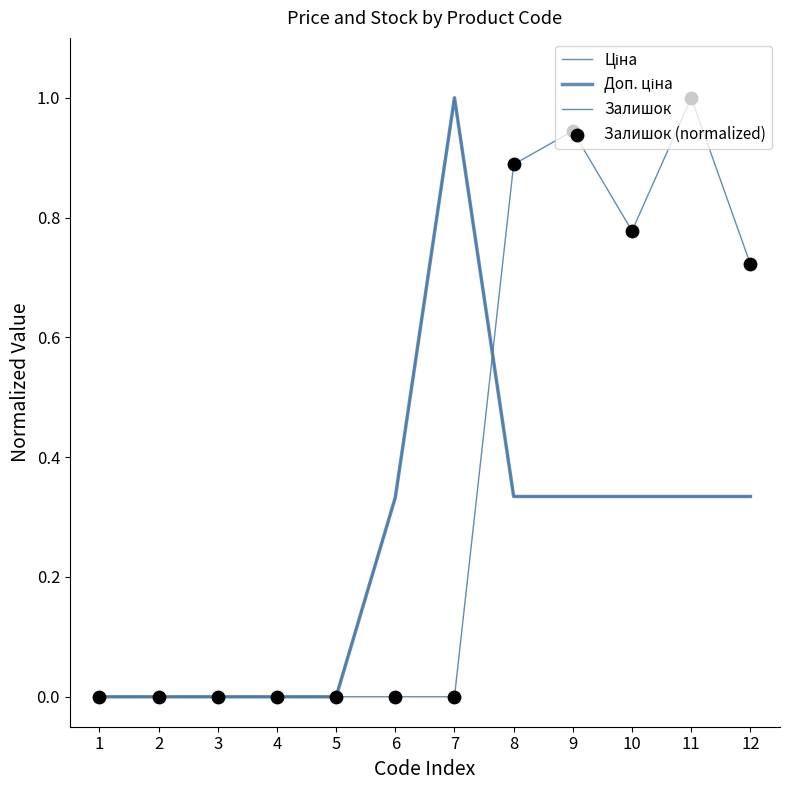

Does the chart have visible grid lines?

No